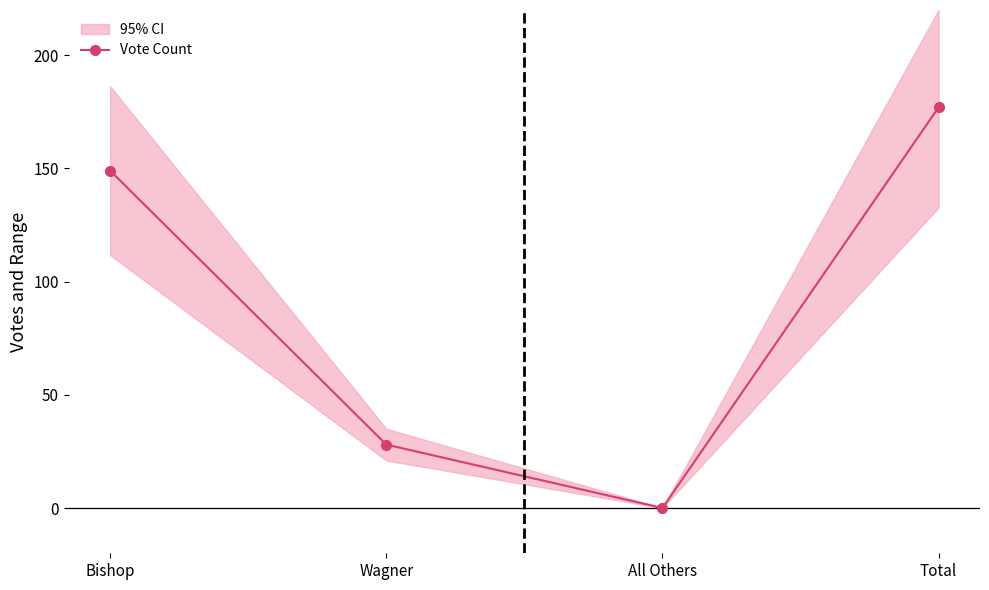

Reading left to right, extract all data points from this chart.

Bishop=149	Wagner=28	All Others=0	Total=177